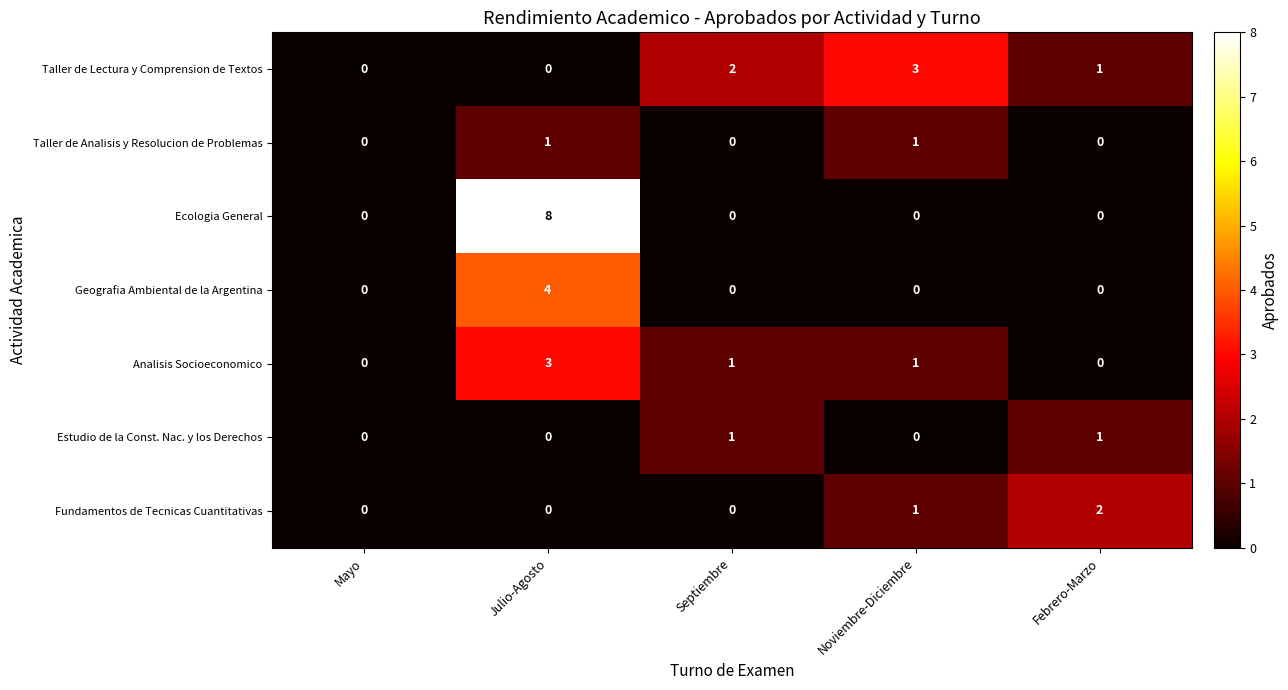

The Analisis Socioeconomico series shows 1 at Septiembre. True or false?

True